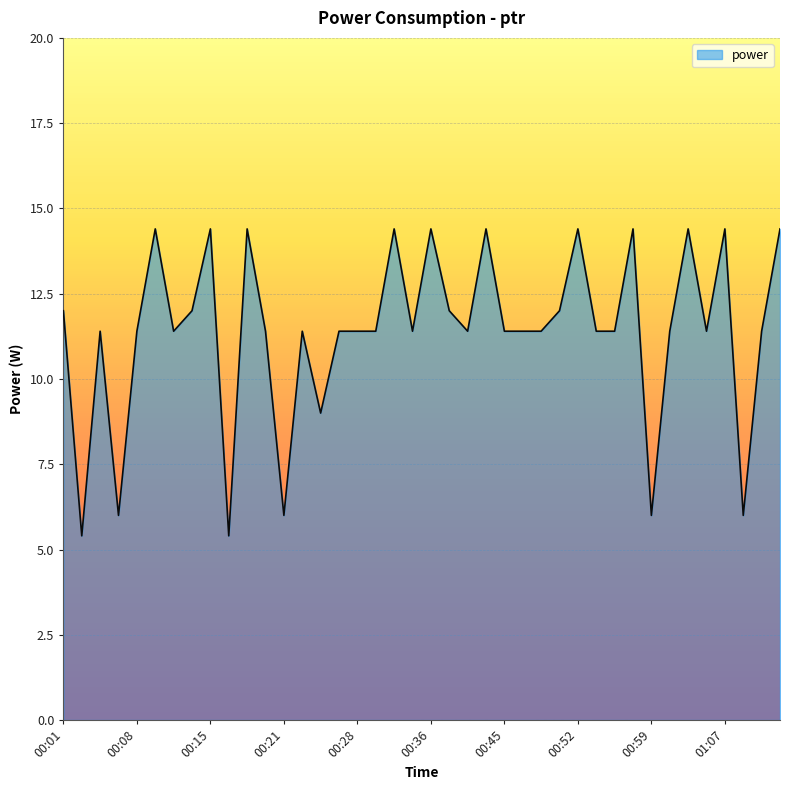

Reading right to left, extract all data points from this chart.

14.4	11.4	6.0	14.4	11.4	14.4	11.4	6.0	14.4	11.4	11.4	14.4	12.0	11.4	11.4	11.4	14.4	11.4	12.0	14.4	11.4	14.4	11.4	11.4	11.4	9.0	11.4	6.0	11.4	14.4	5.4	14.4	12.0	11.4	14.4	11.4	6.0	11.4	5.4	12.0